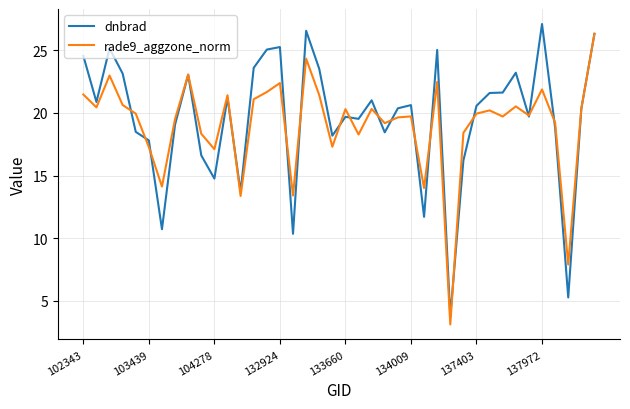

What is the lowest value of the rade9_aggzone_norm series?

3.1